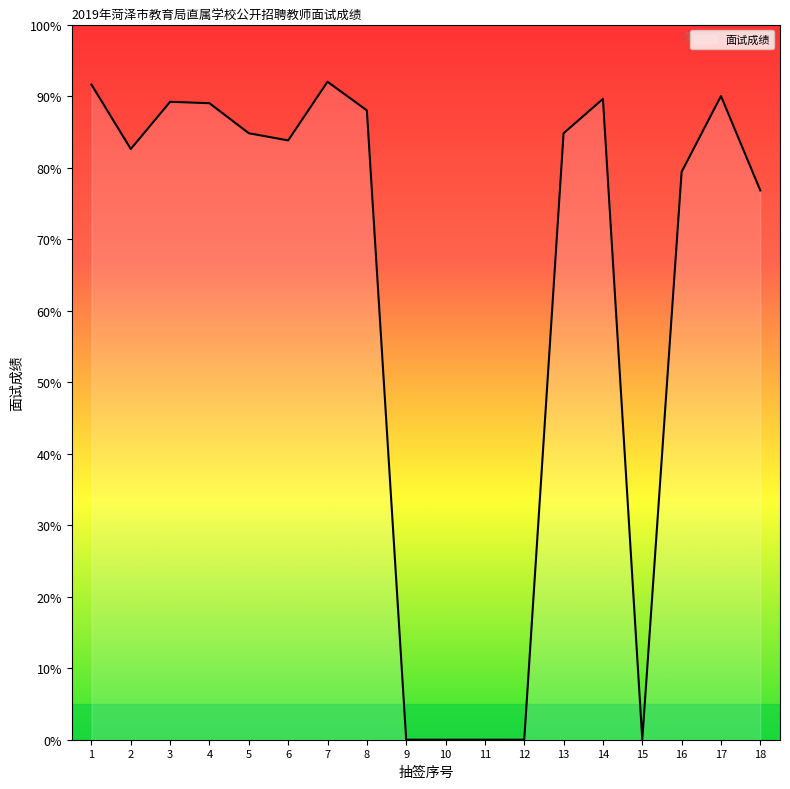

What is the greatest value displayed?

92.0